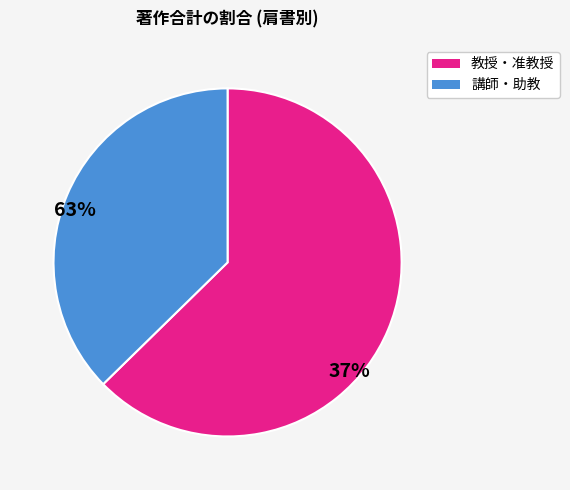

Is there any slice that represents more than half of the pie?

Yes